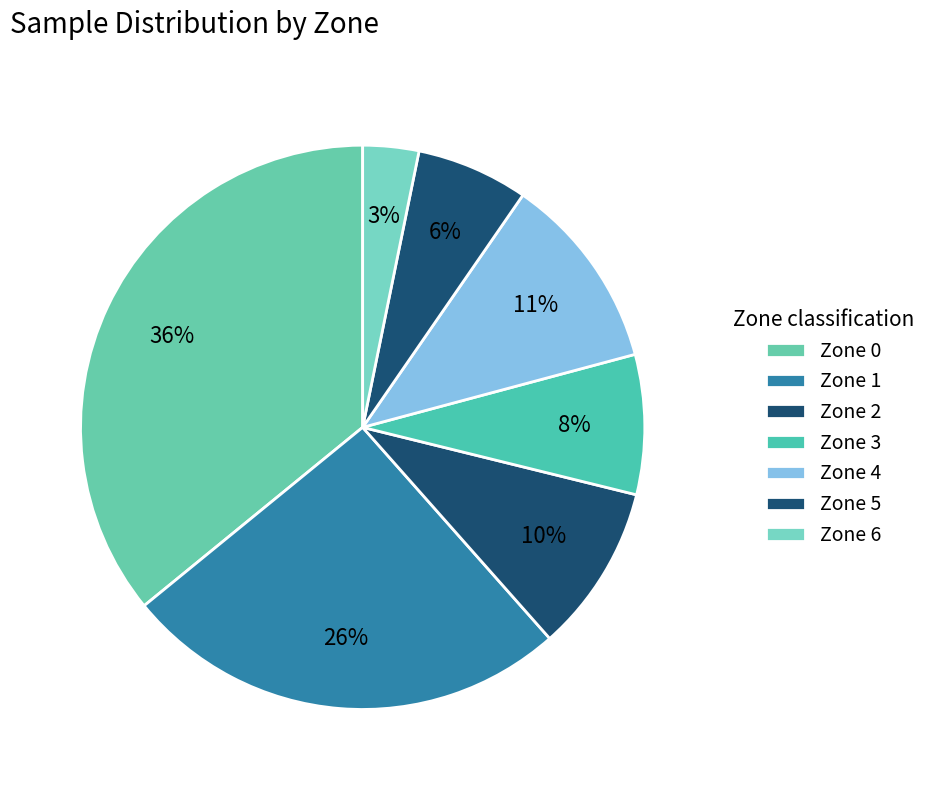

Is the sum of Zone 5 and Zone 1 greater than half?

No